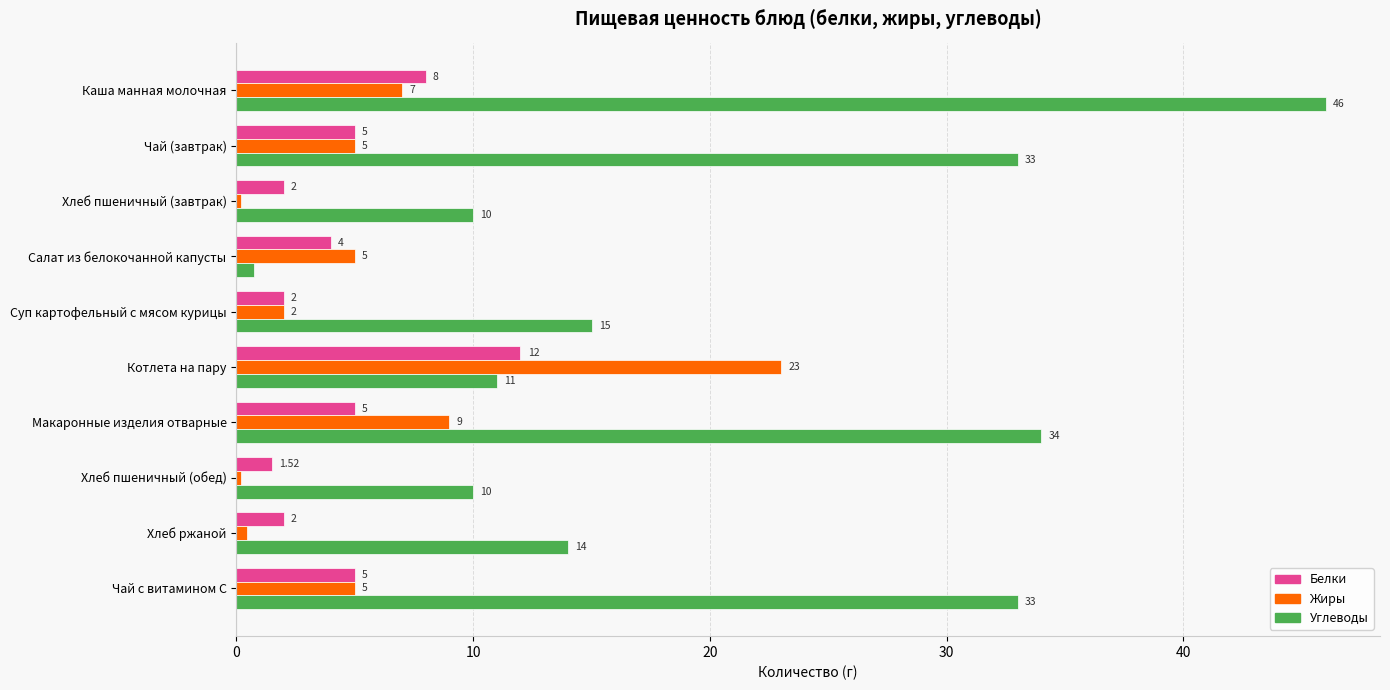

What is the spread (max minus min) of values at Суп картофельный с мясом курицы?

13.0